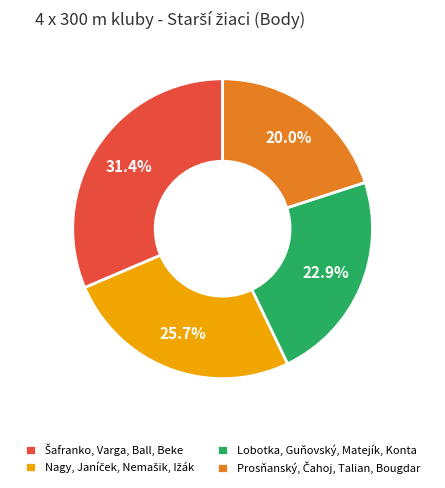

Does Lobotka, Guňovský, Matejík, Konta represent more than half of the total?

No